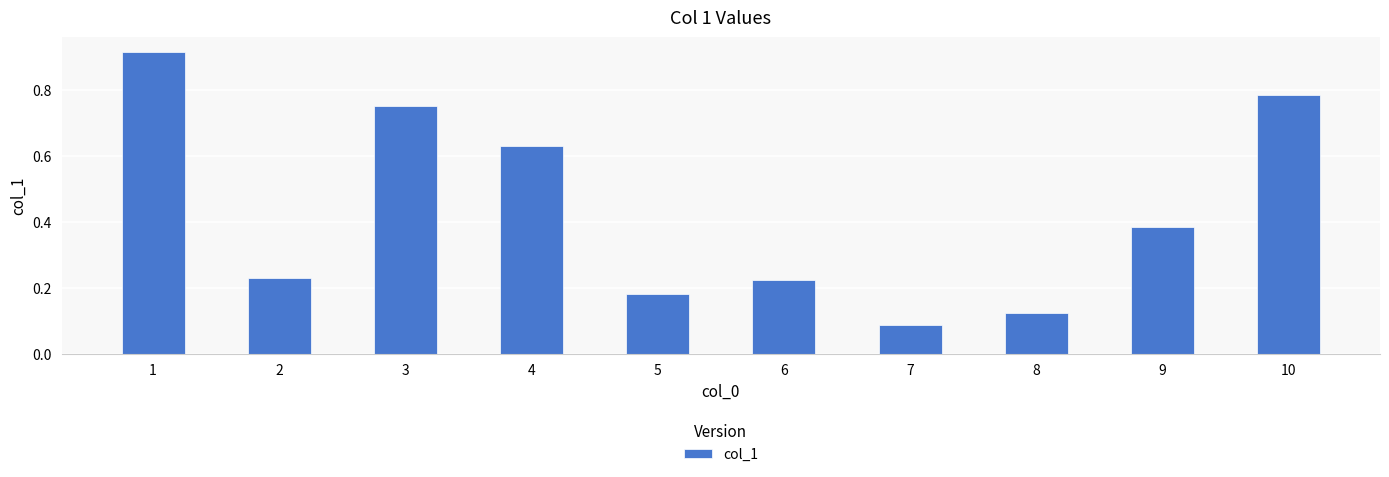

The chart shows a value of 0.0 at 7. True or false?

False